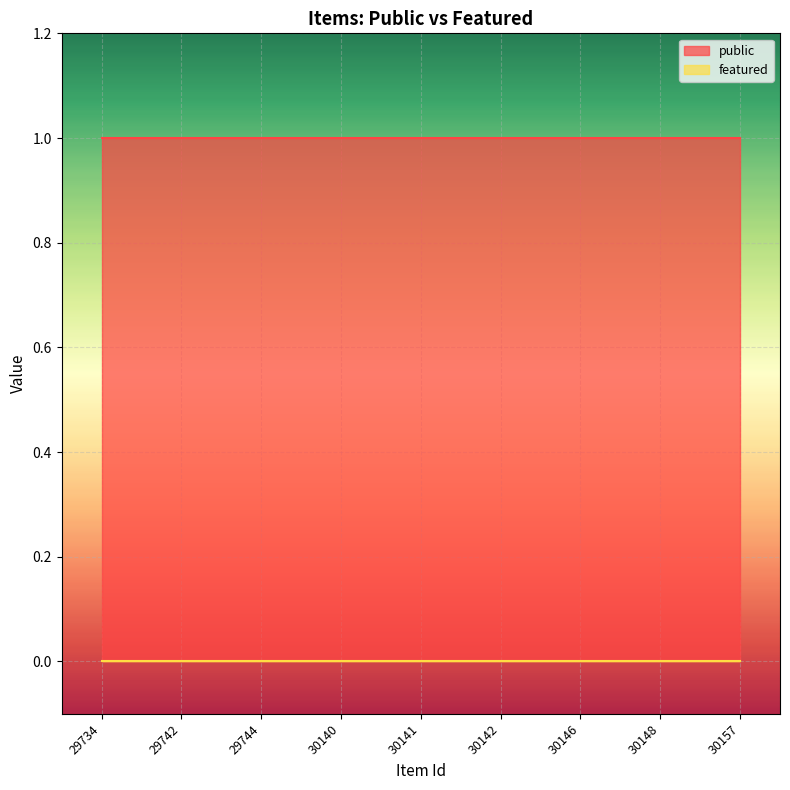

True or false: featured and public cross at least once.

False